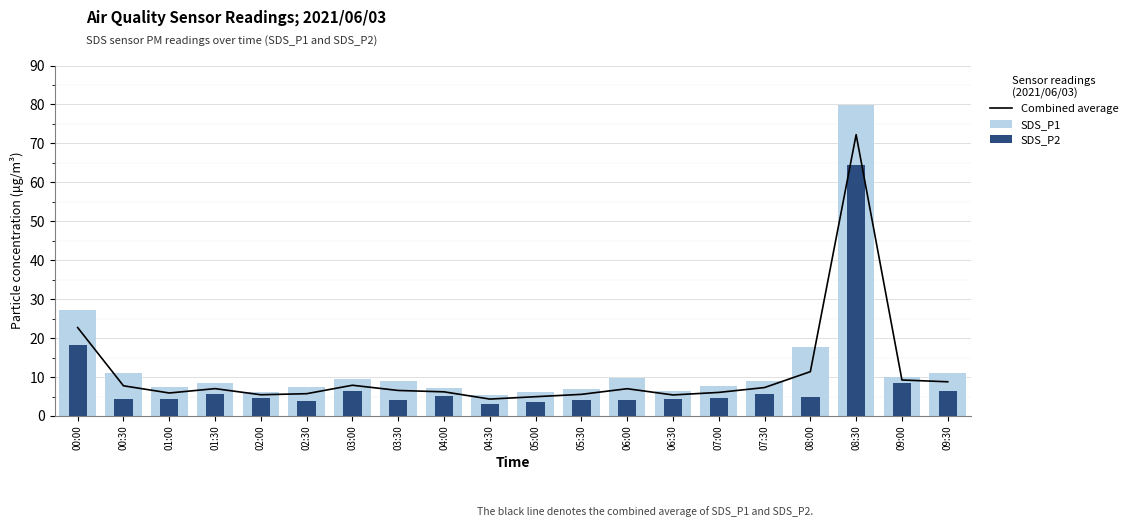

What is the total value across all series at 07:00?

18.1